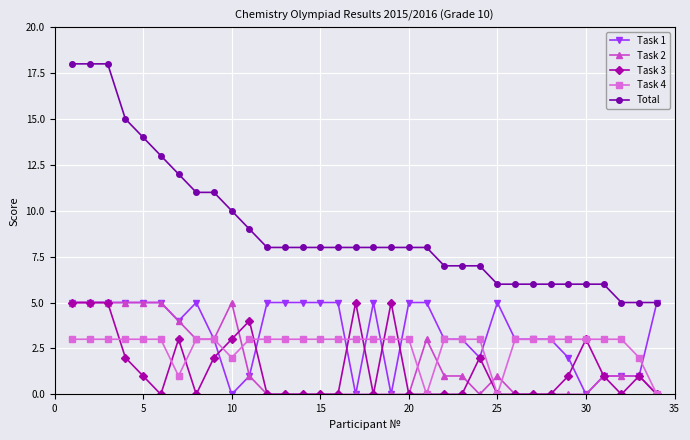

What are all the series names shown in the legend?

Task 1, Task 2, Task 3, Task 4, Total